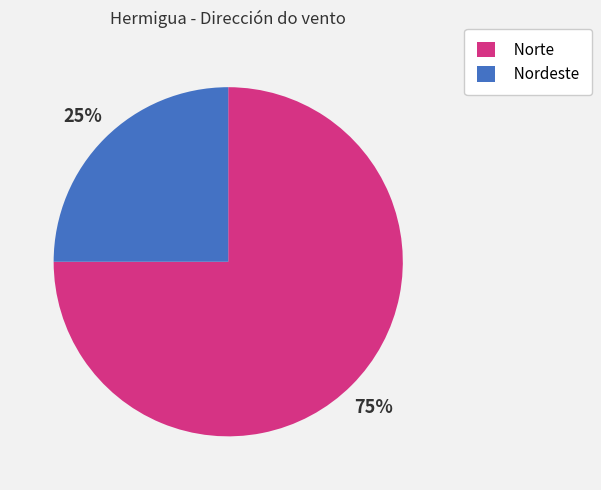

Approximately how many times larger is the value at Norte compared to Nordeste?

3.0